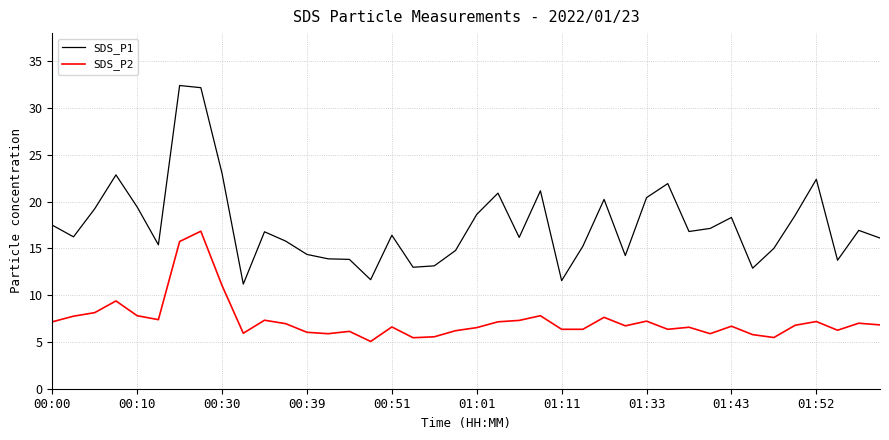

What is the greatest value displayed?

32.4